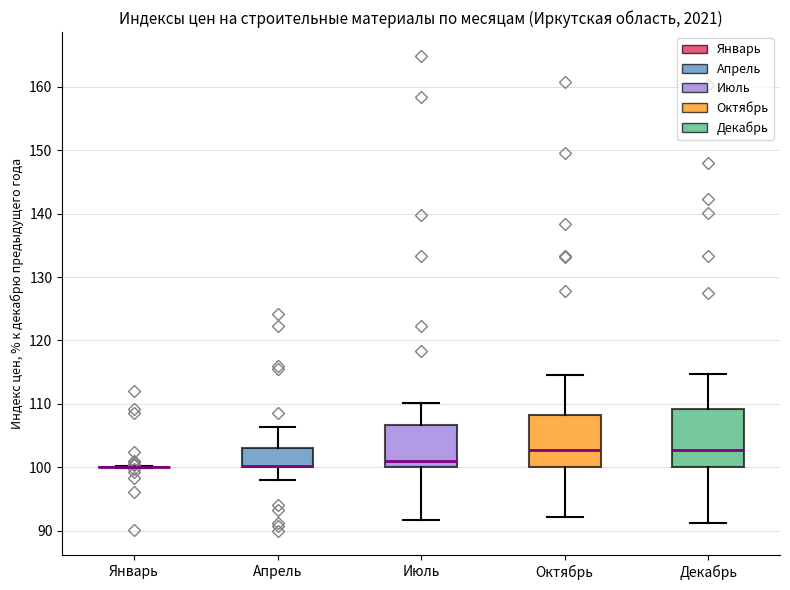

Where is the upper edge of the box for Октябрь on the y-axis? The values are not printed on the chart, so give them approximately, as read against the axis.

108